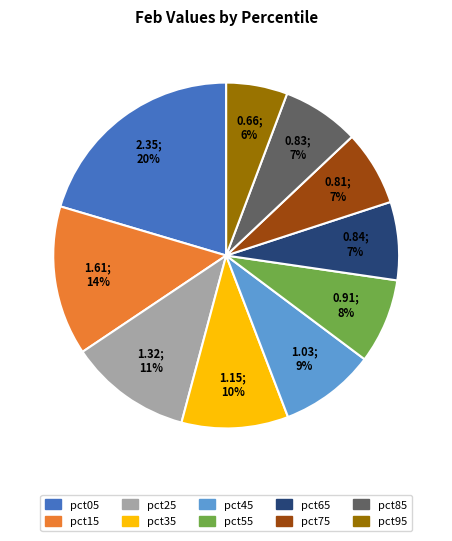

To the nearest percent, what is the average slice percentage?

10%